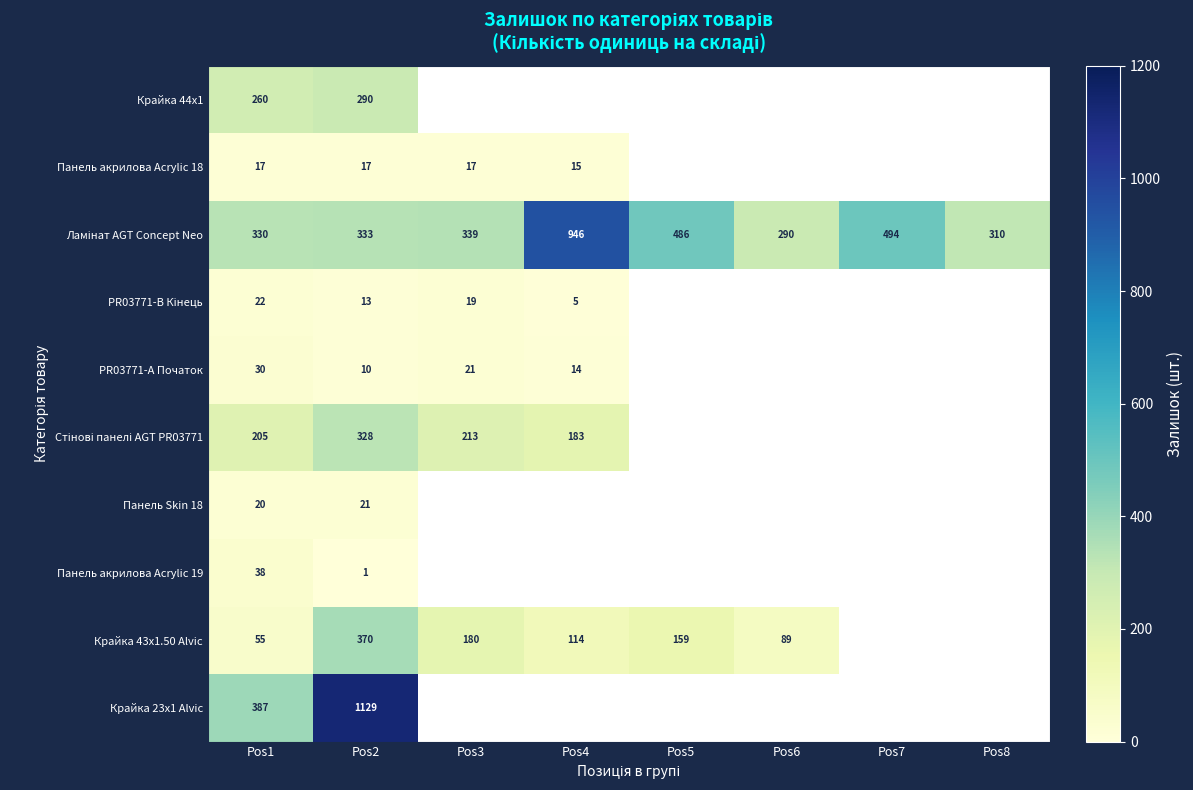

What is the total value across all series at Pos2?

2512